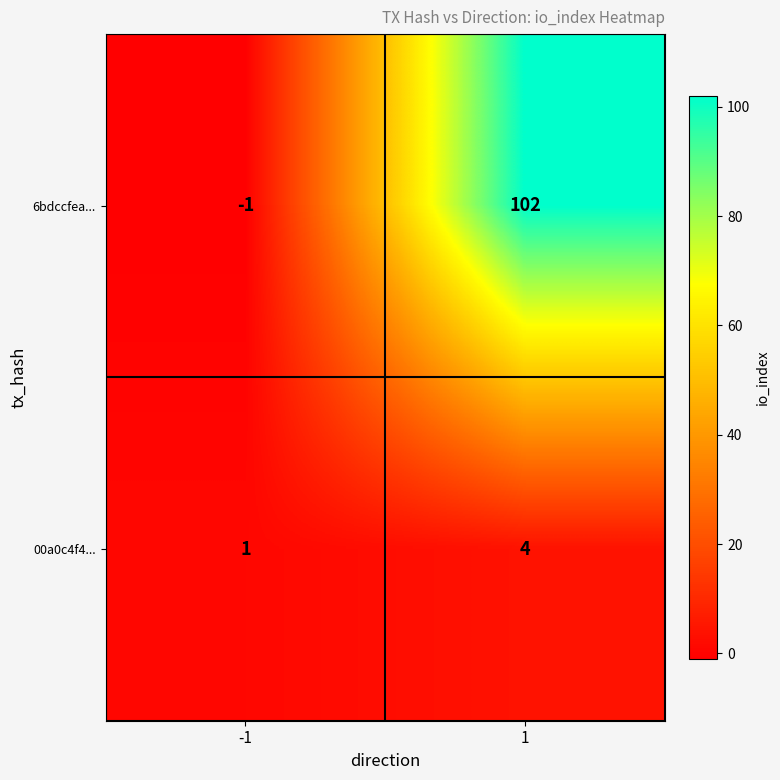

Which series changed the most between -1 and 1?

6bdccfea...